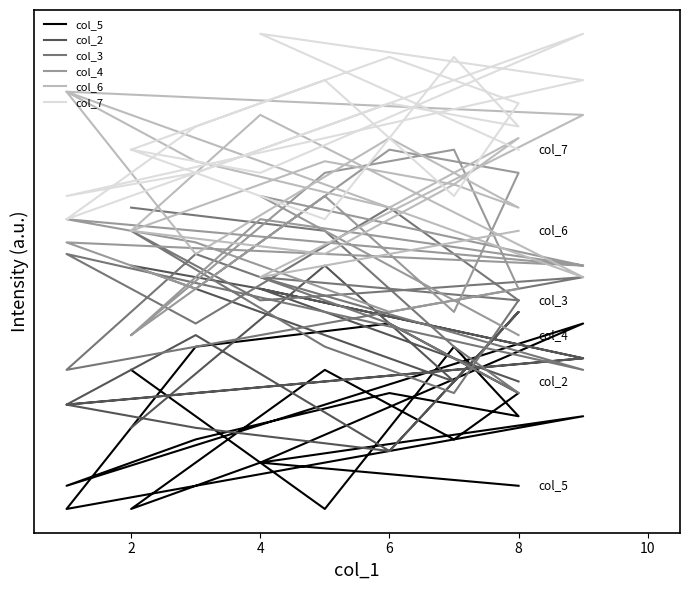

What is the average value of the col_2 series?

7.4